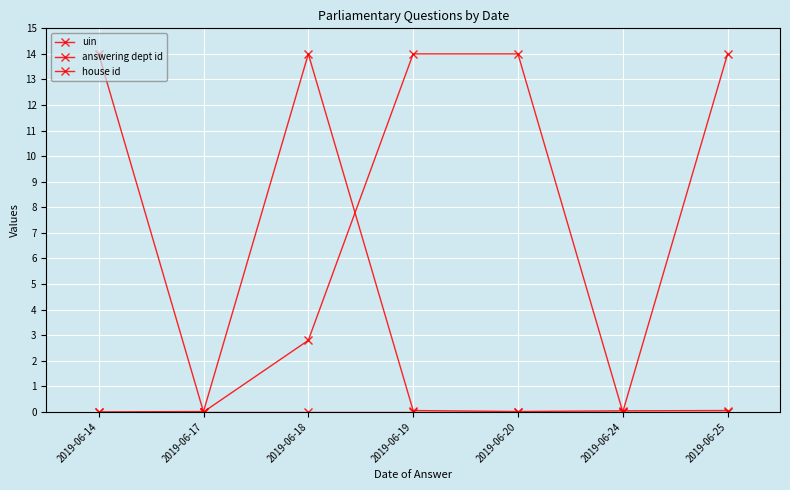

How many distinct data groups are displayed?

3